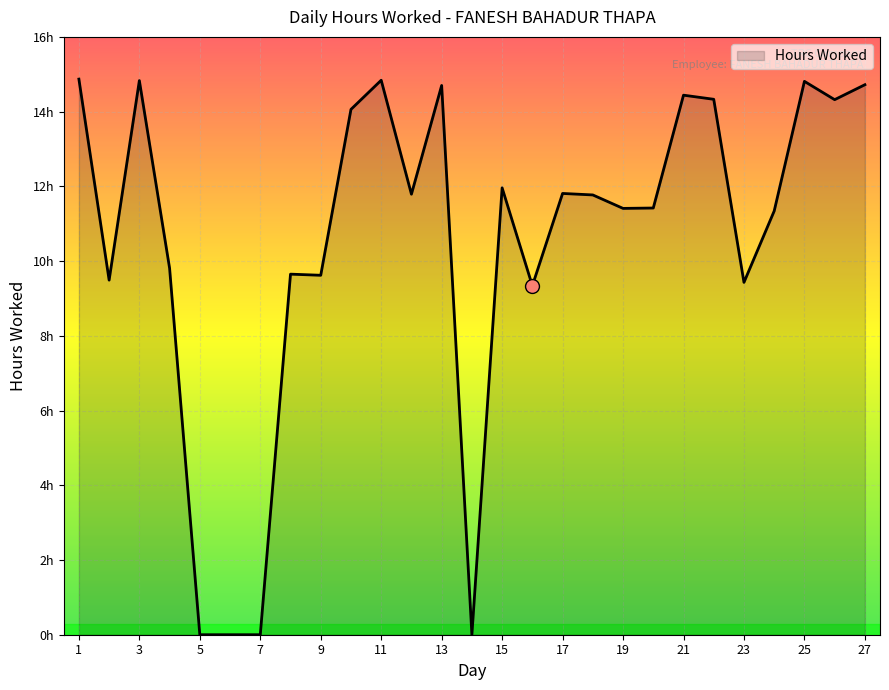

What is the sum of all values?

284.8